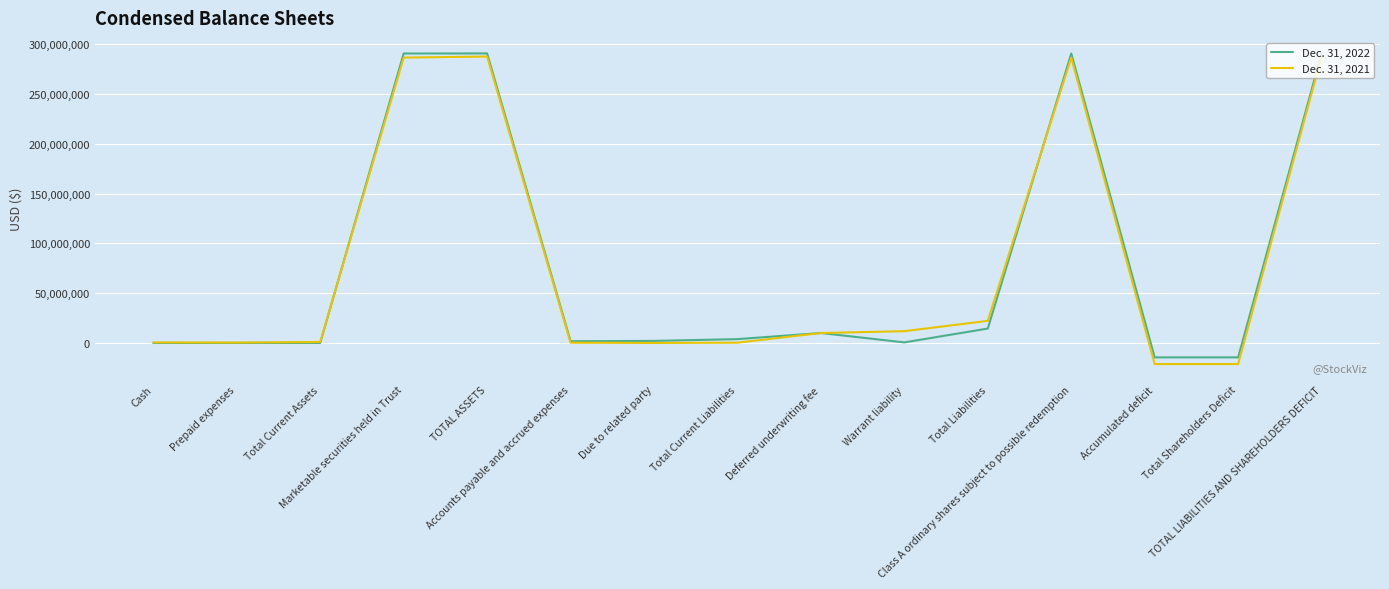

Rank the series by their maximum value, from highest to lowest.

Dec. 31, 2022, Dec. 31, 2021